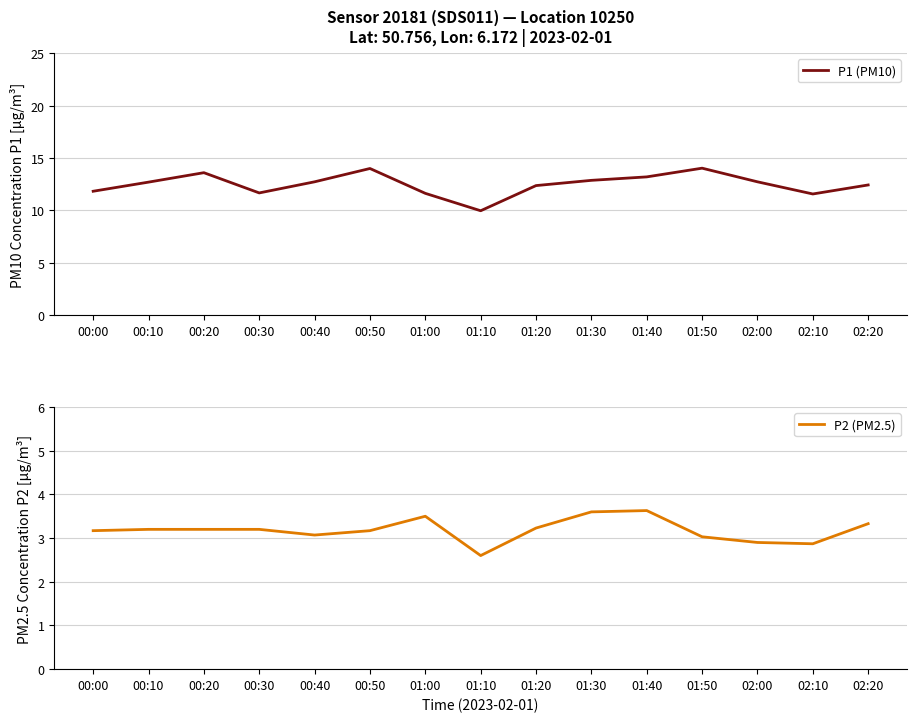

What is the label of the 10th point from the left?

01:30